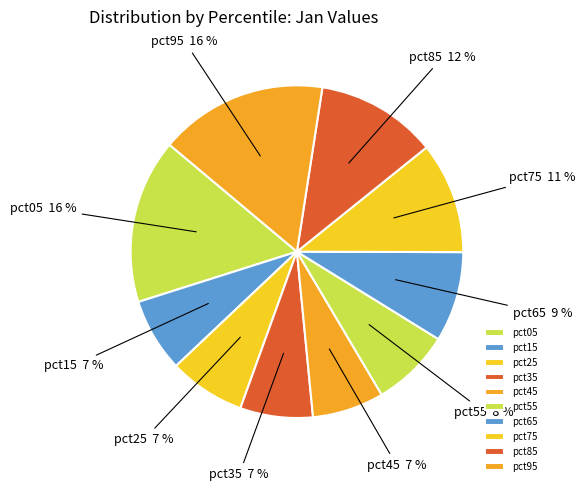

How many slices are in this pie chart?

10